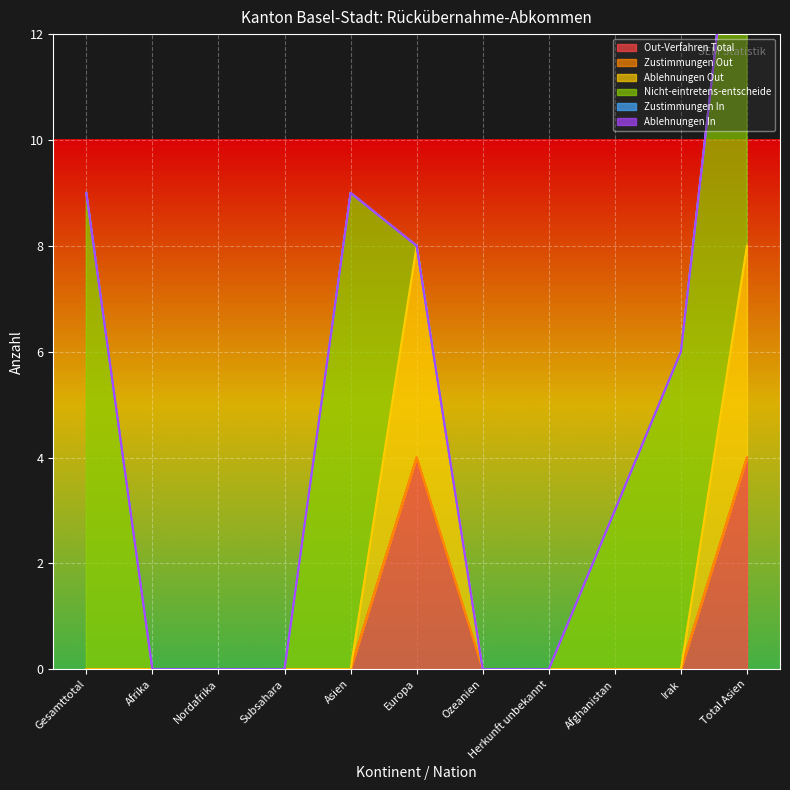

What is the maximum value for Out-Verfahren Total?

4